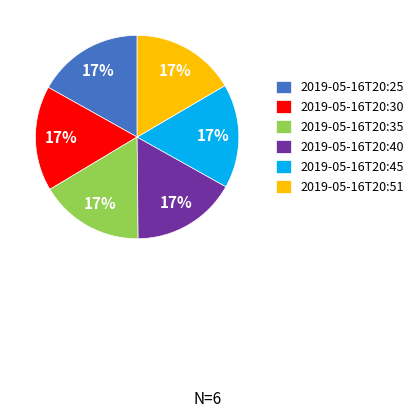

Is 2019-05-16T20:45 the majority of the pie?

No